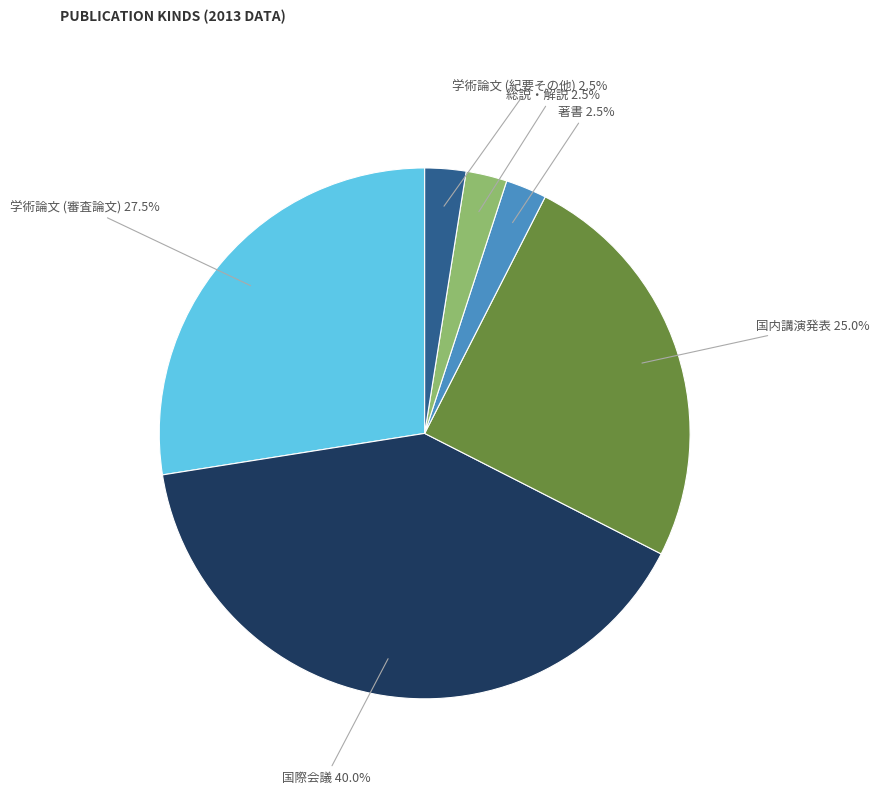

To the nearest percent, what is the combined percentage of 学術論文 (紀要その他) and 学術論文 (審査論文)?

30%